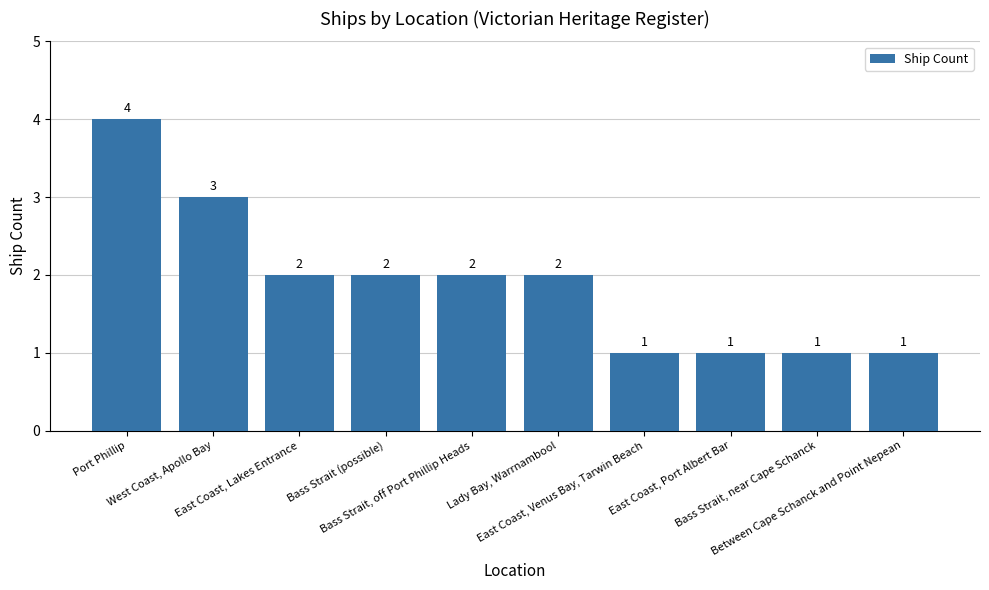

Which has a higher value, Bass Strait, off Port Phillip Heads or West Coast, Apollo Bay?

West Coast, Apollo Bay